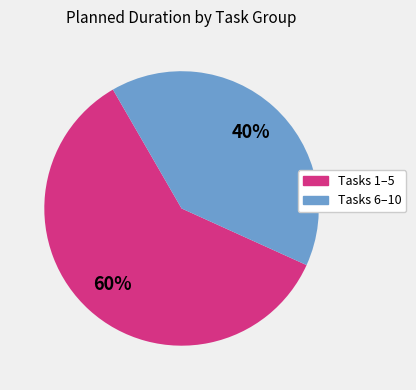

Does any single category account for the majority?

Yes